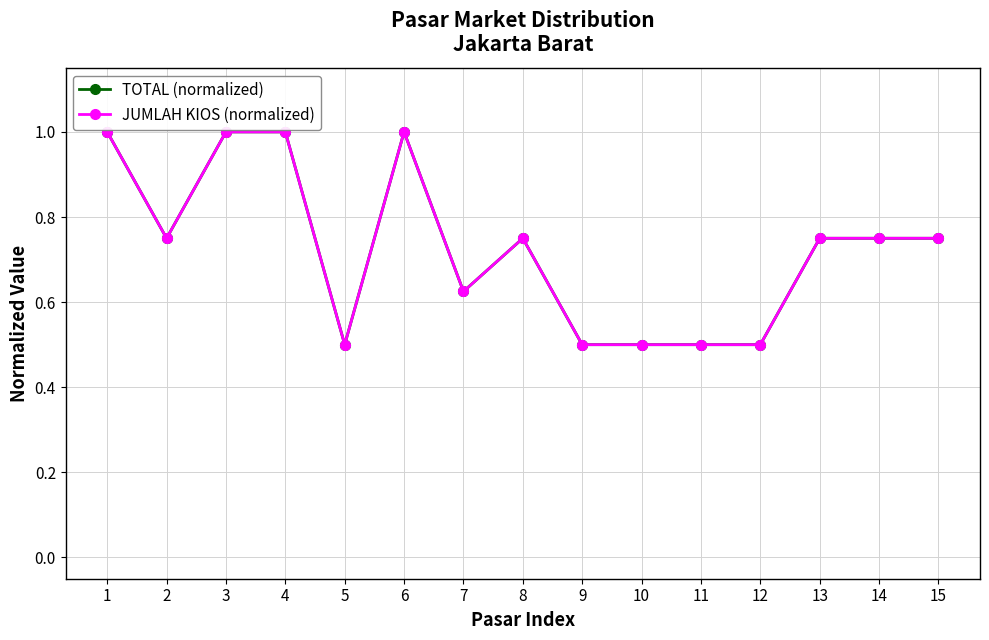

Is the value of TOTAL (normalized) at 10 greater than the value of JUMLAH KIOS (normalized) at 12?

No